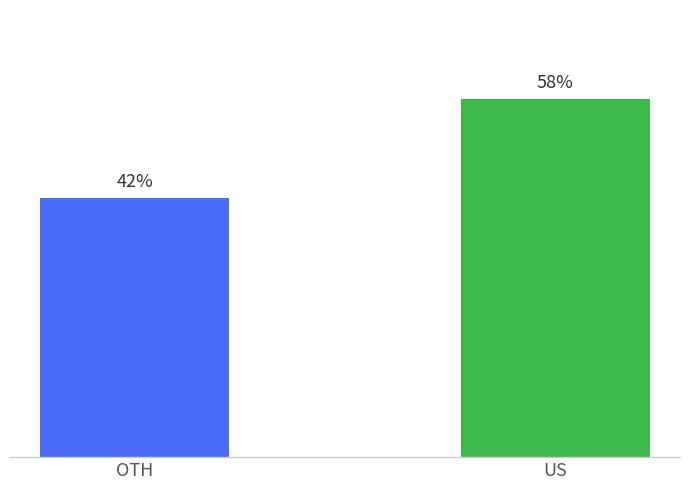

What is the approximate value at OTH, to the nearest 5?

40